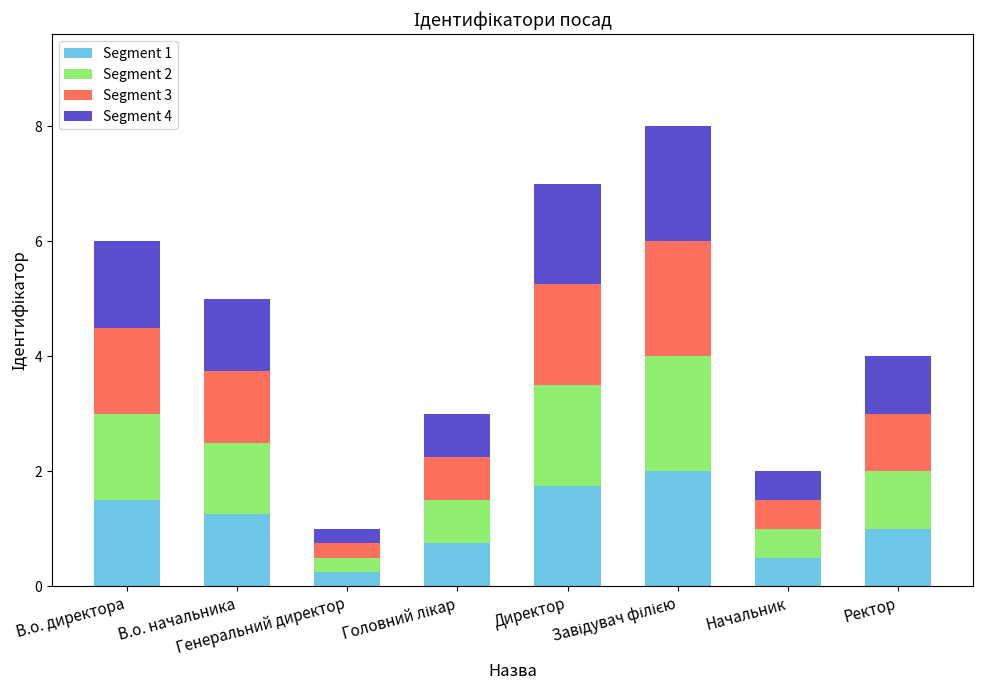

What is the maximum value for Segment 1?

2.0